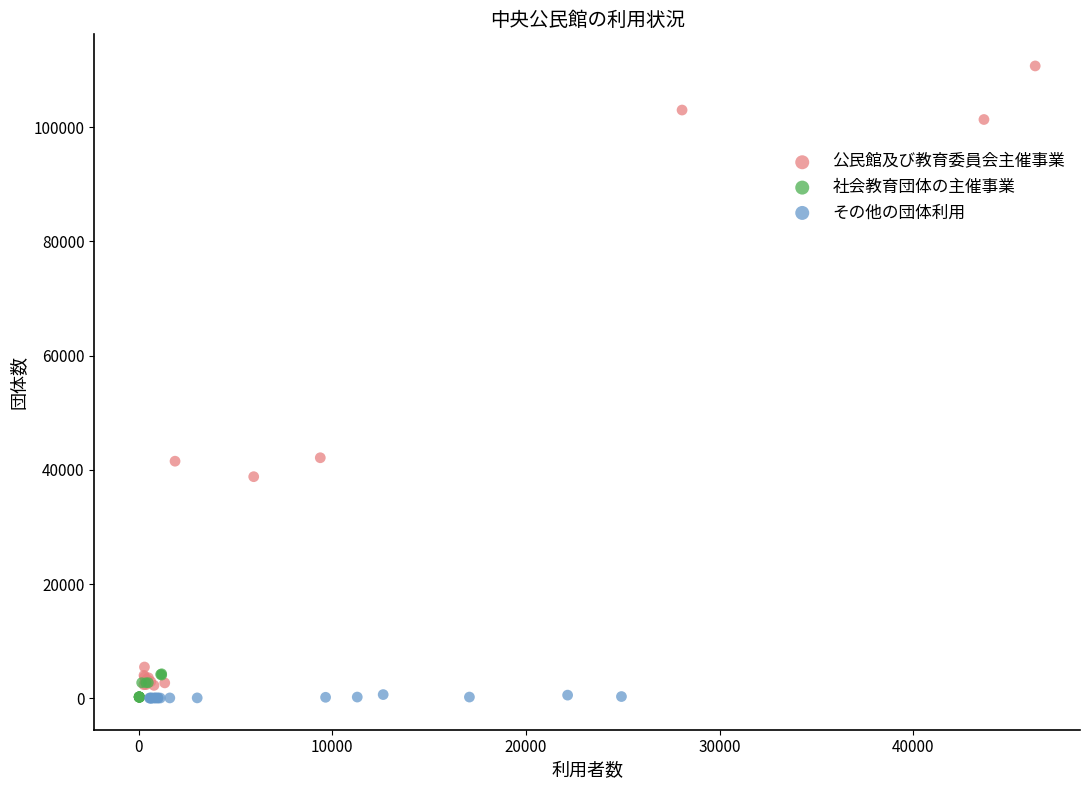

Which series reaches the maximum Y coordinate?

公民館及び教育委員会主催事業